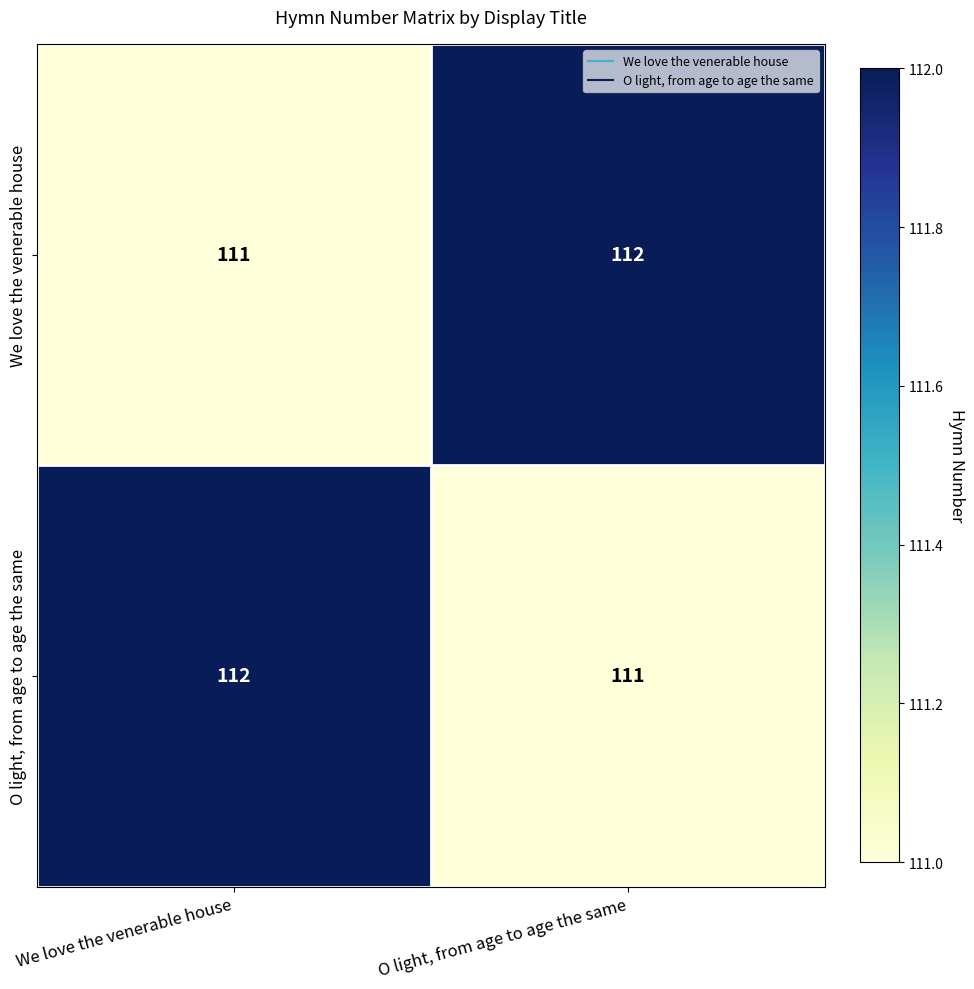

What is the average value of the We love the venerable house series?

112